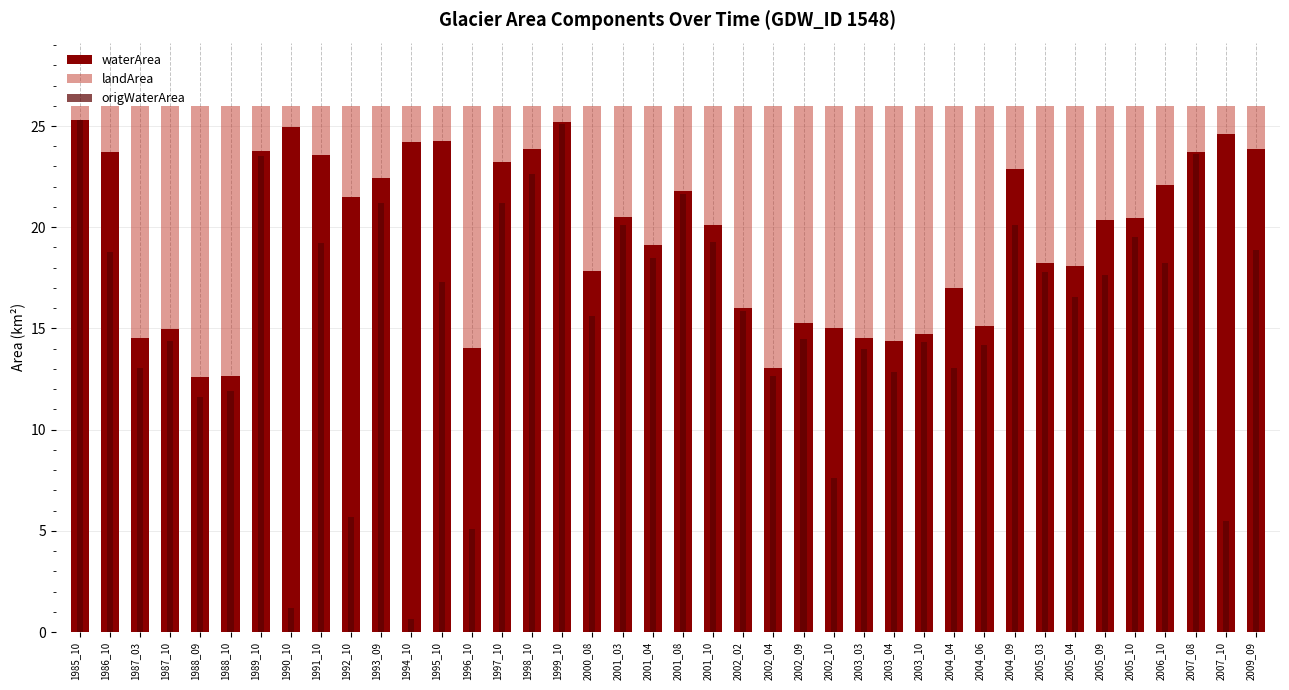

What is the value of the waterArea bar at the 21st from the left?

21.8